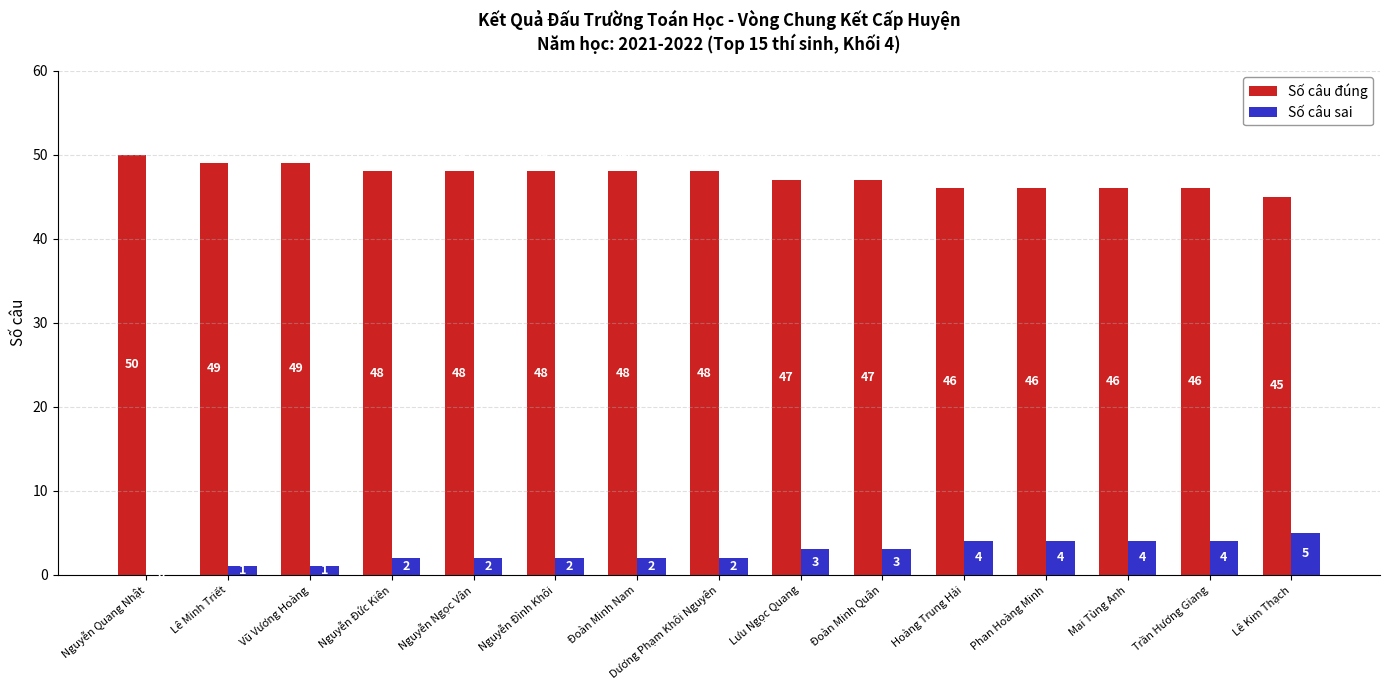

What is the average value of the Số câu sai series?

3